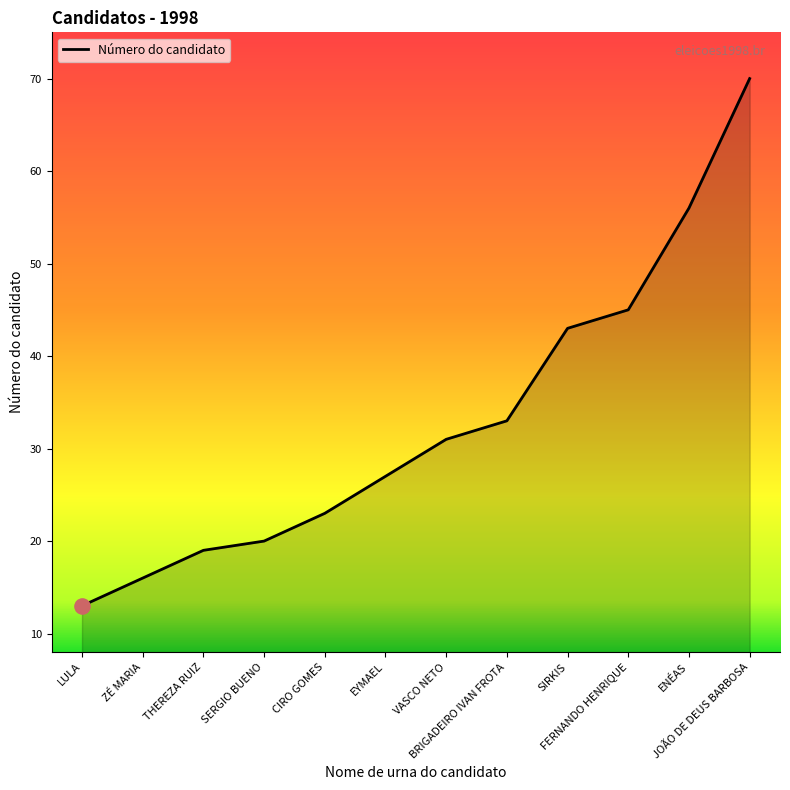

What is the change in value from EYMAEL to JOÃO DE DEUS BARBOSA?

+43